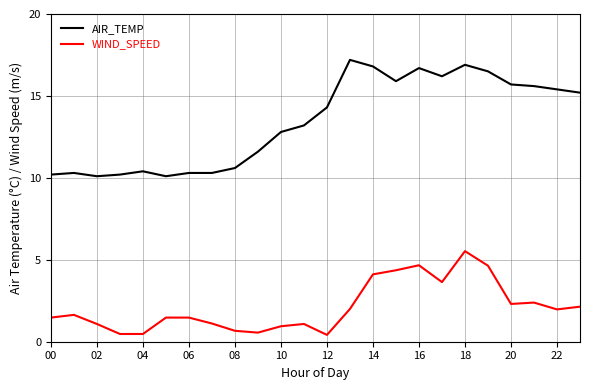

True or false: WIND_SPEED and AIR_TEMP intersect in this chart.

False